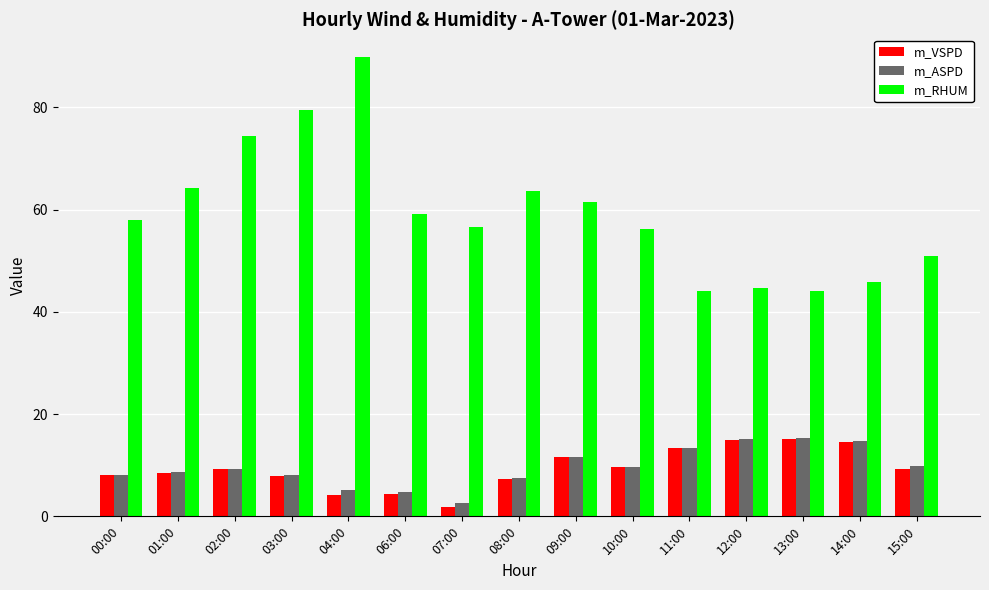

What is the average value of the m_ASPD series?

9.6